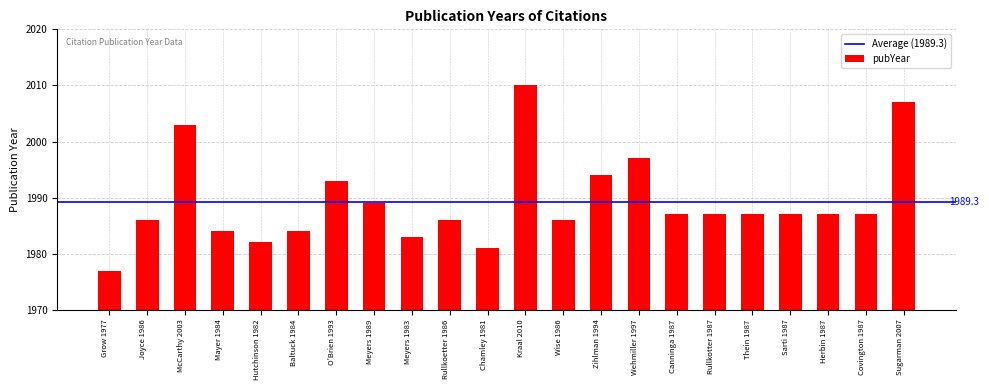

True or false: the data shows 3103 at Grow 1977.

False